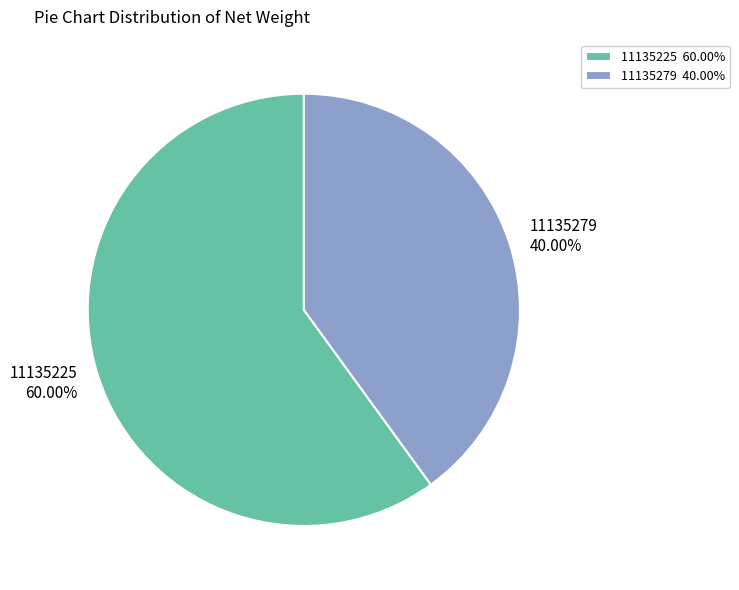

Count the number of slices in the pie.

2